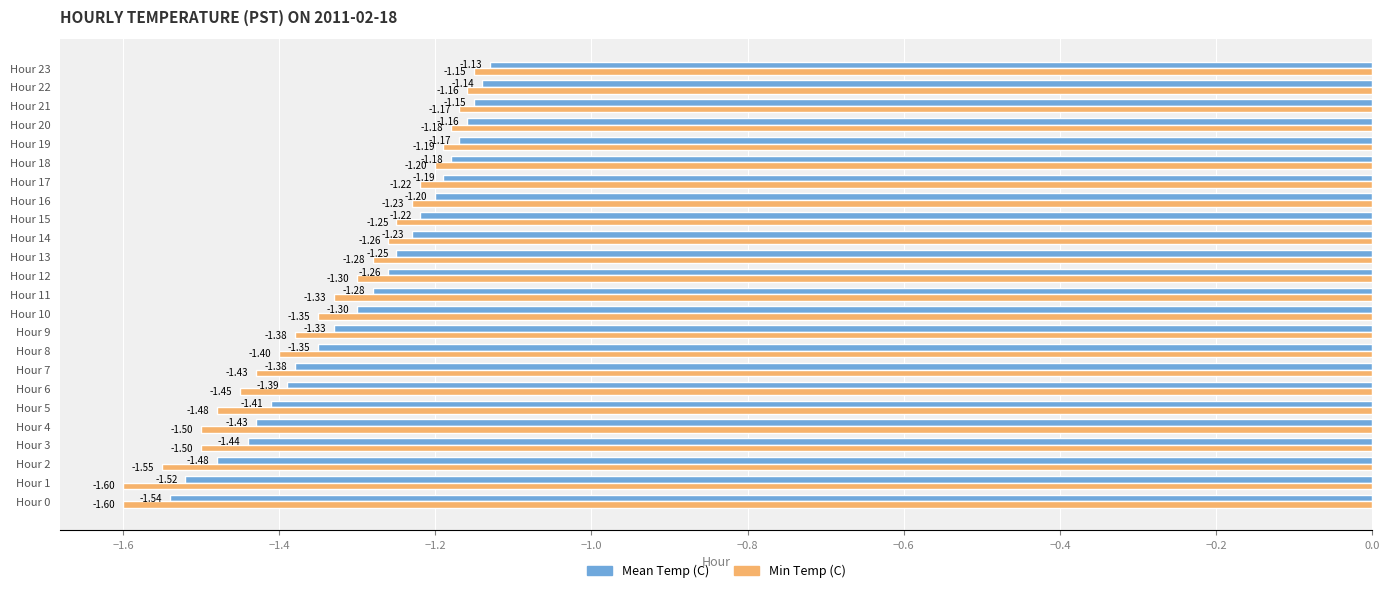

List the series in order of their overall mean, lowest first.

Min Temp (C), Mean Temp (C)